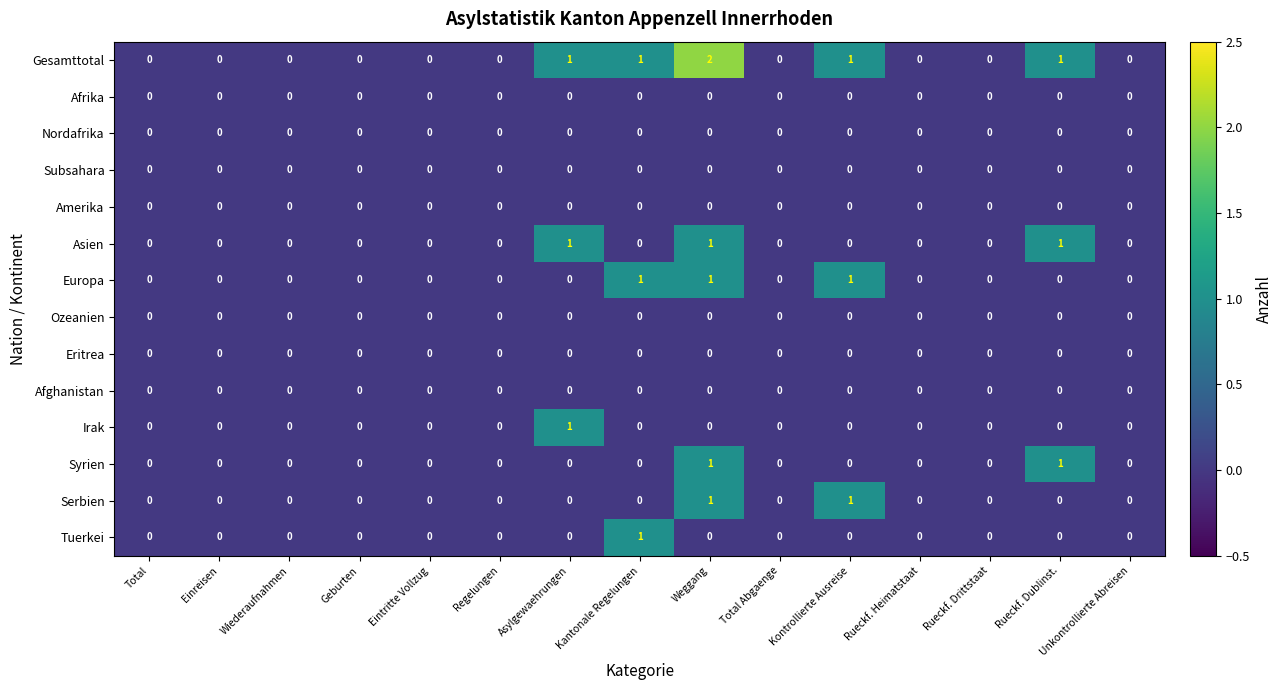

Which series has the largest range (max minus min)?

Gesamttotal